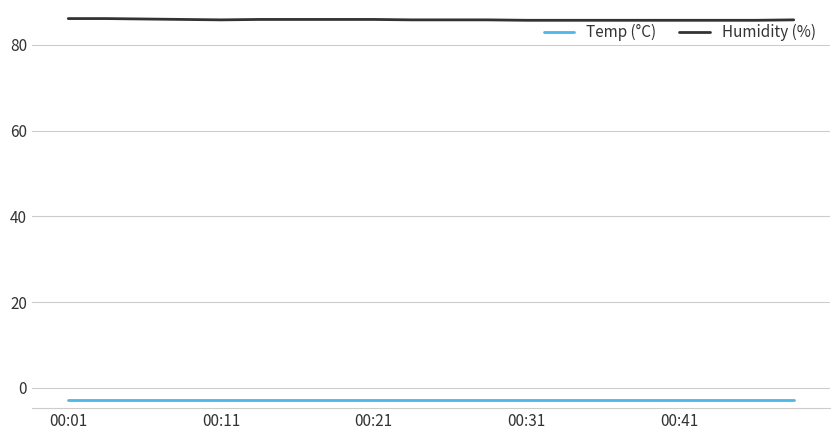

List the series in order of their overall mean, lowest first.

Temp (°C), Humidity (%)